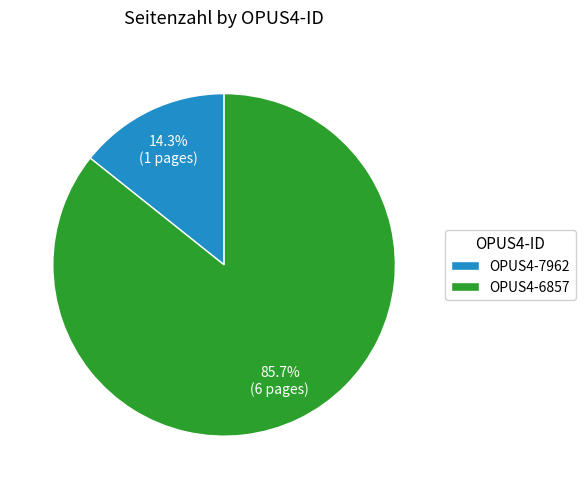

What portion of the pie excludes OPUS4-7962?

85.7%